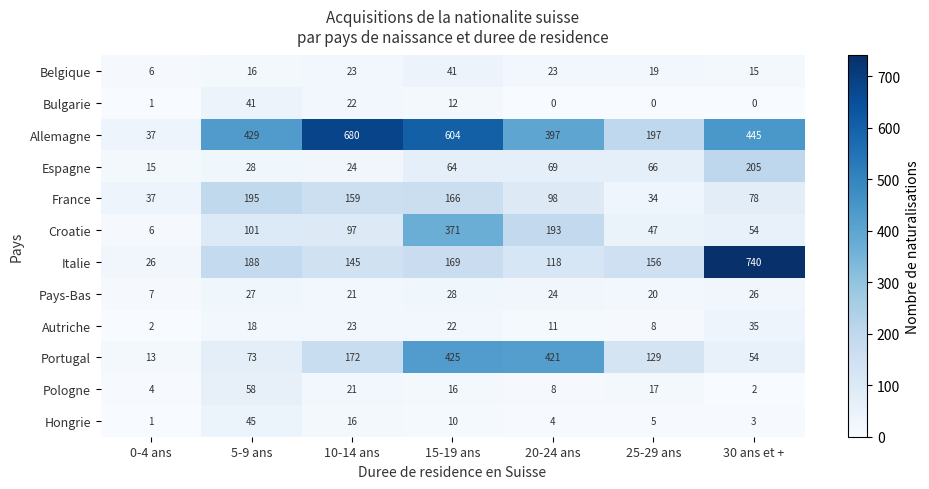

What is the difference between the Belgique values at 20-24 ans and 5-9 ans?

7